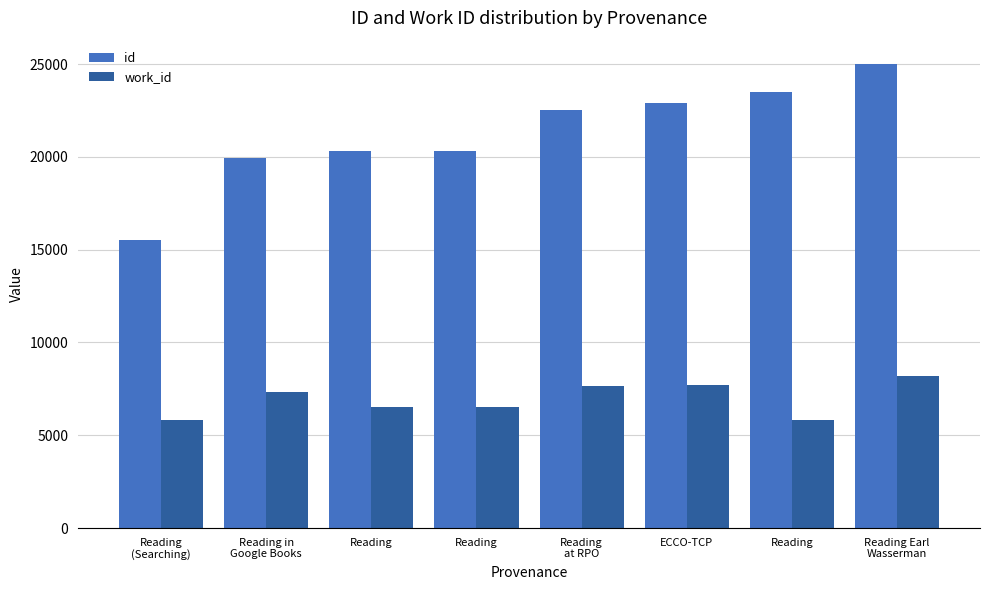

Are the bars grouped side by side (vs. stacked)?

Yes